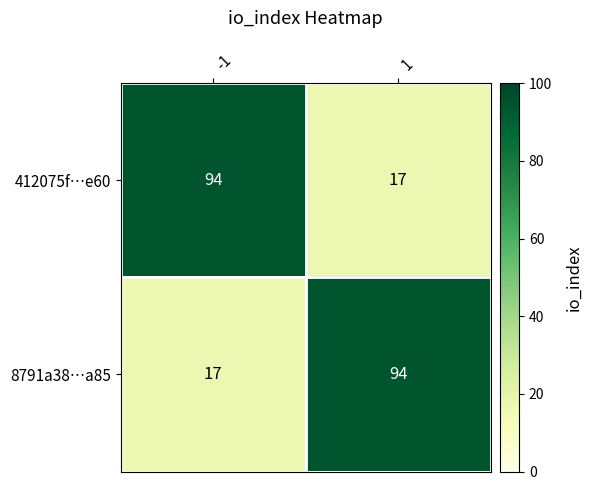

At how many categories does at least one series exceed 22?

2